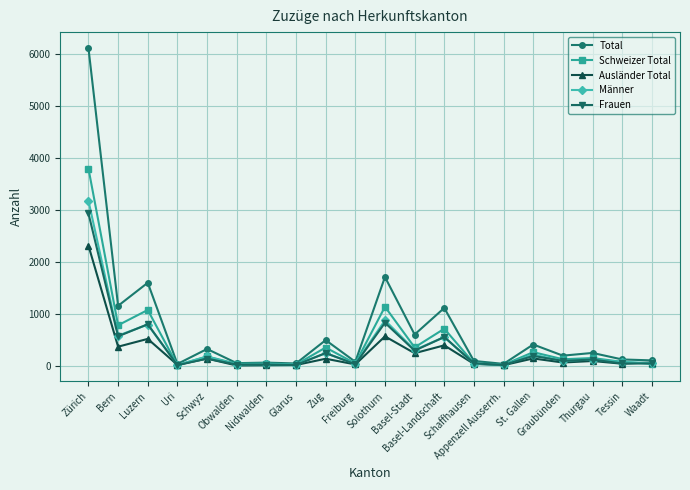

What is the total value across all series at Luzern?

4803